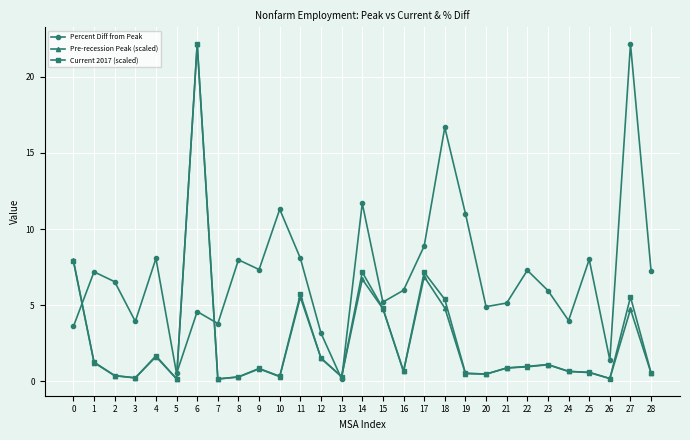

After their last crossing, which series has the higher values: Percent Diff from Peak or Pre-recession Peak (scaled)?

Percent Diff from Peak